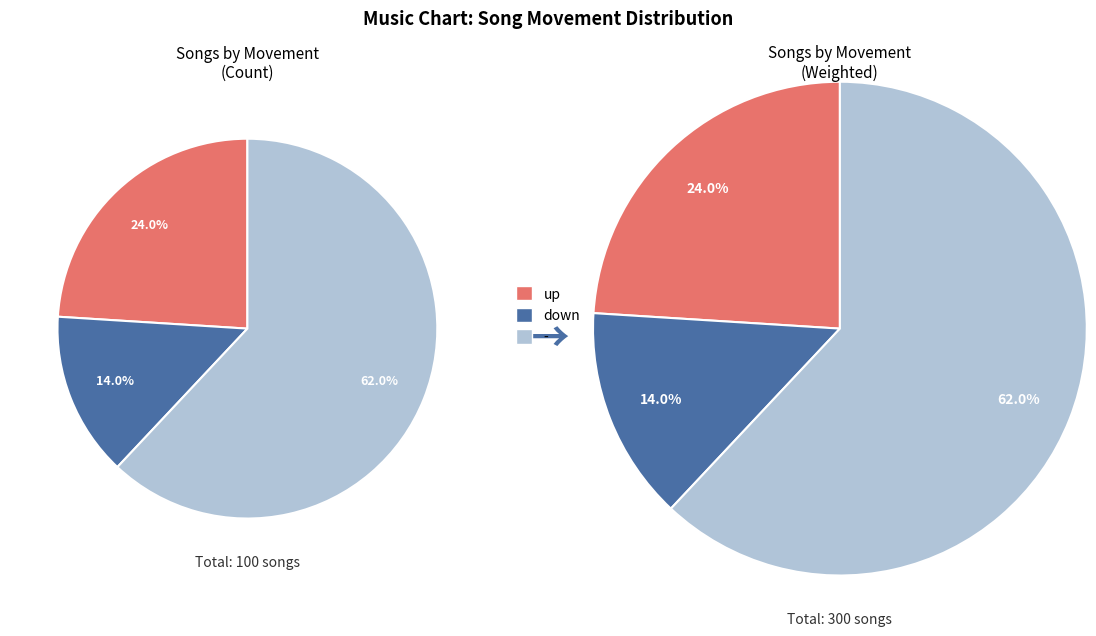

Which category accounts for the majority?

-